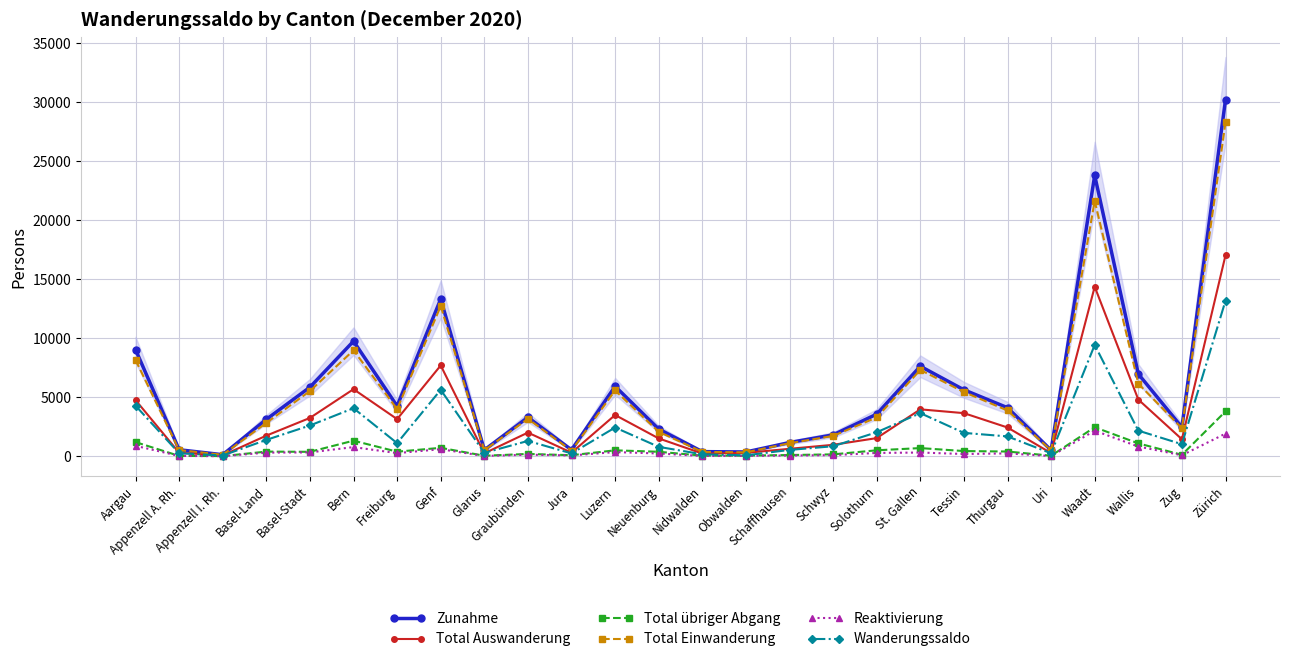

How many data points in Zunahme are above 3563?

12